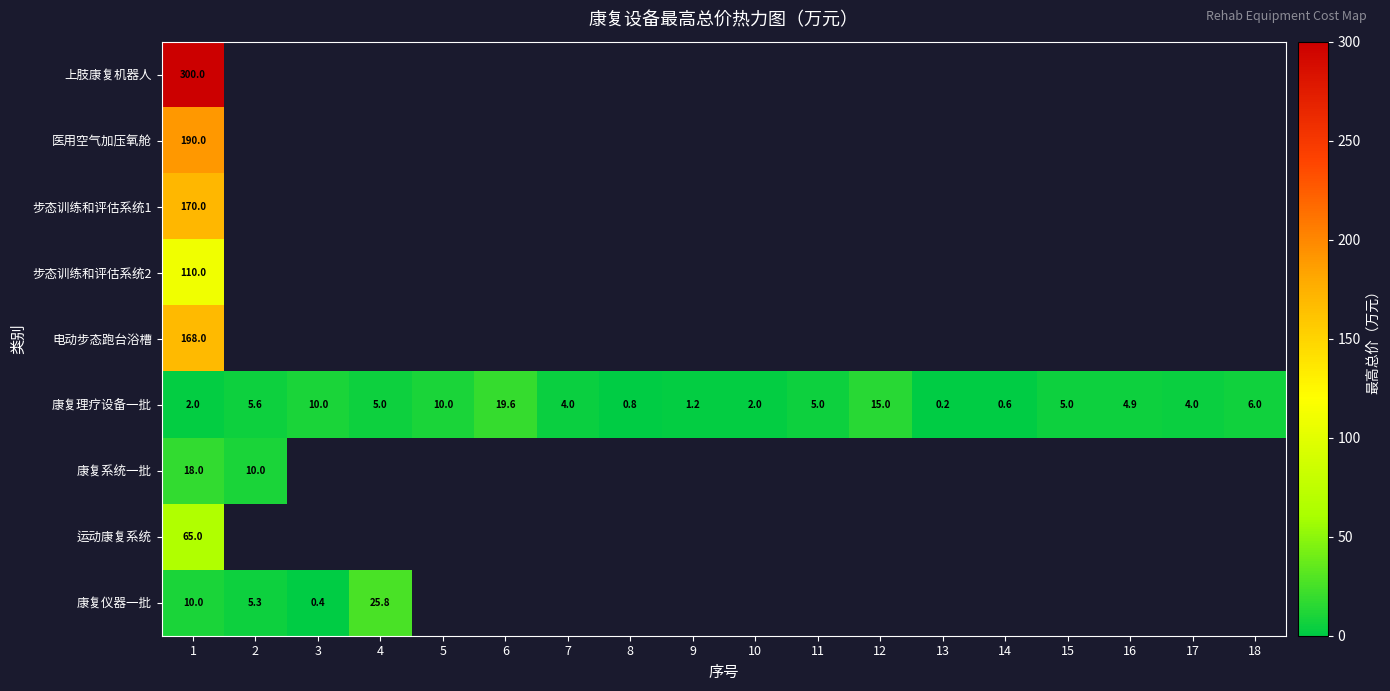

What is the average value of the 康复理疗设备一批 series?

5.6